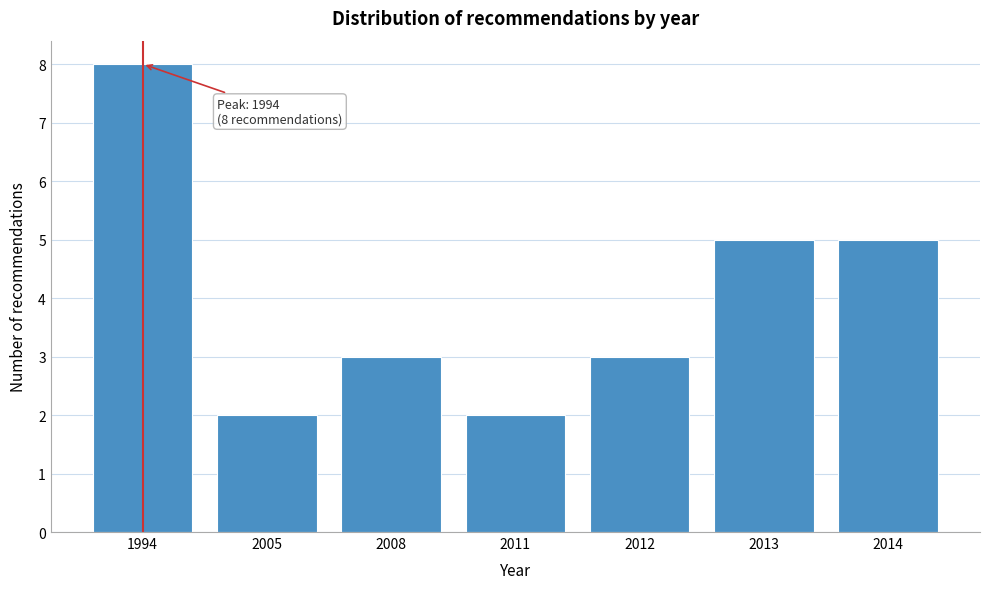

Reading left to right, what are all the values shown in this chart?

8	2	3	2	3	5	5